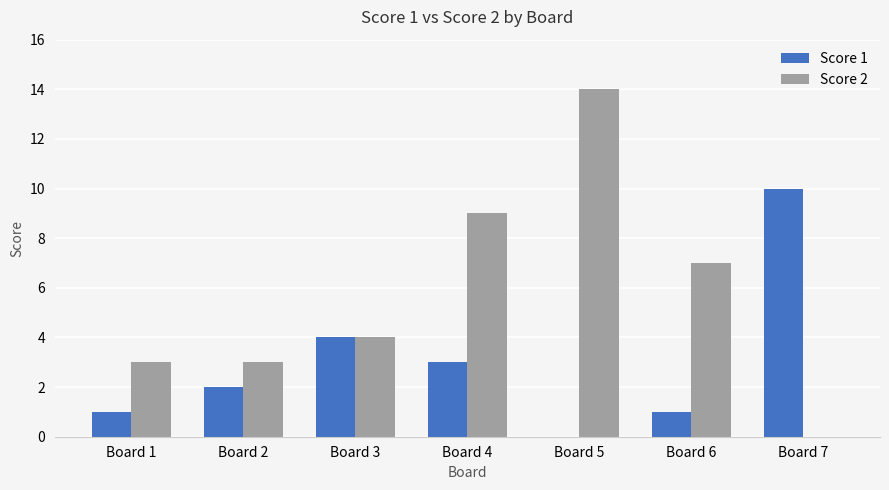

The value of Score 2 at Board 2 is 1. True or false?

False